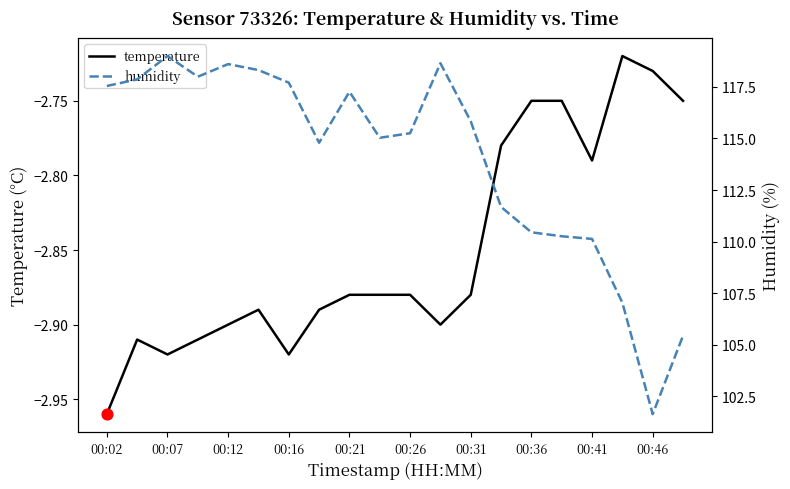

Which series has the largest total across all categories?

humidity